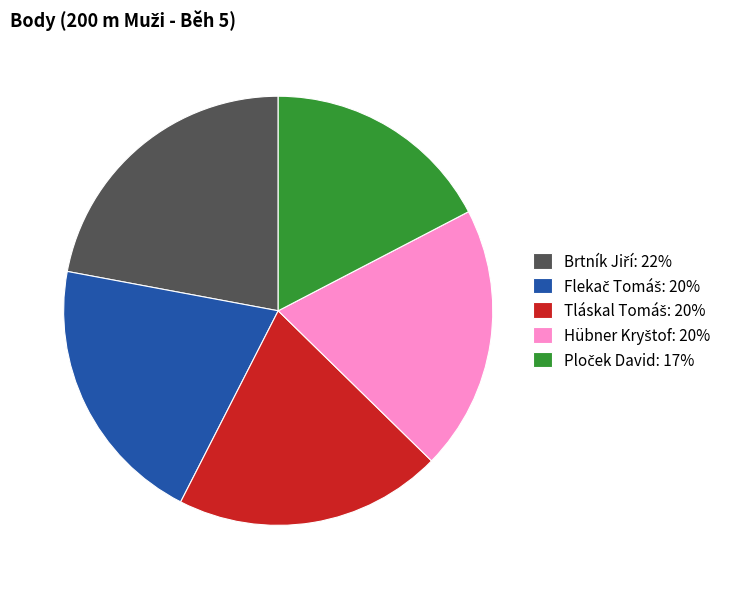

Is there a majority slice in this chart?

No